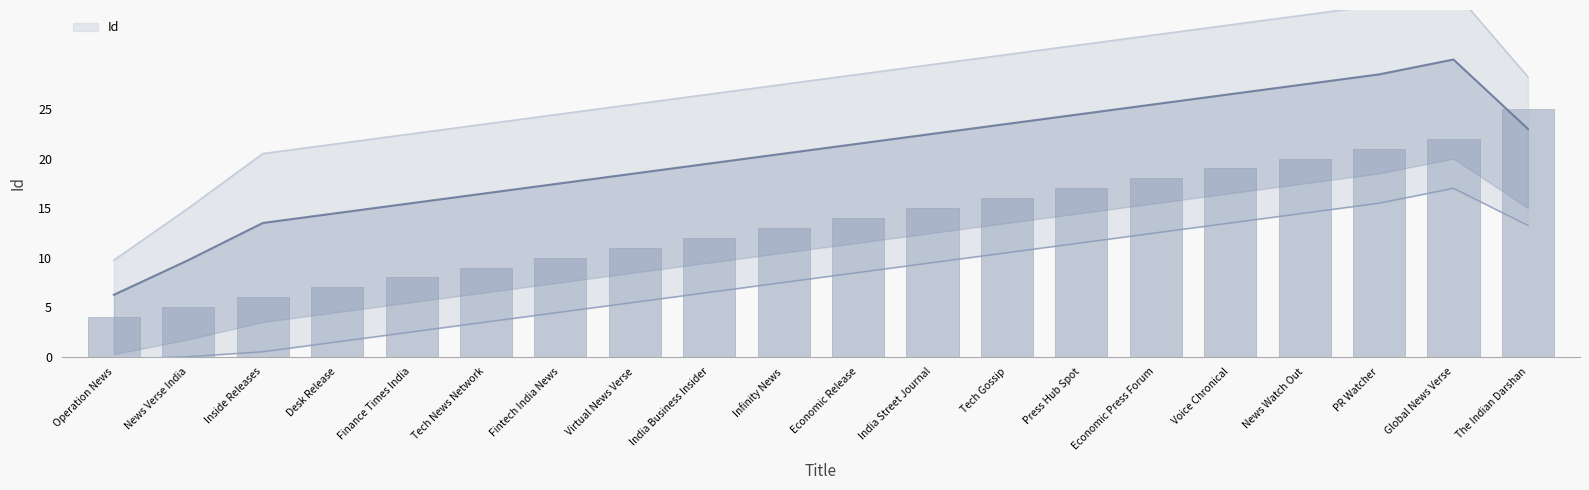

The value at Tech Gossip is 9. True or false?

False